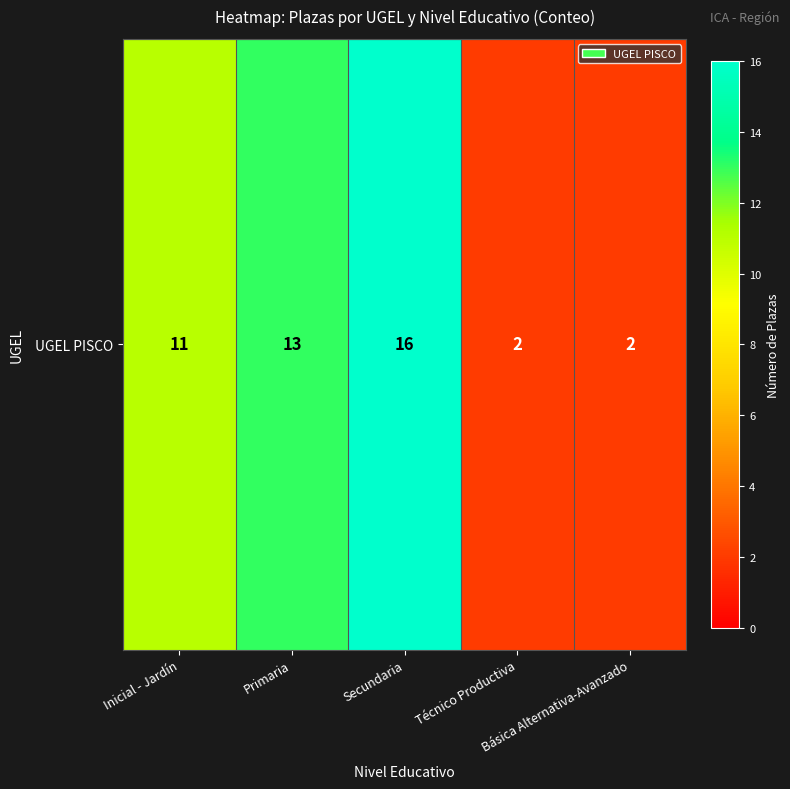

What is the change in value from Primaria to Básica Alternativa-Avanzado?

-11